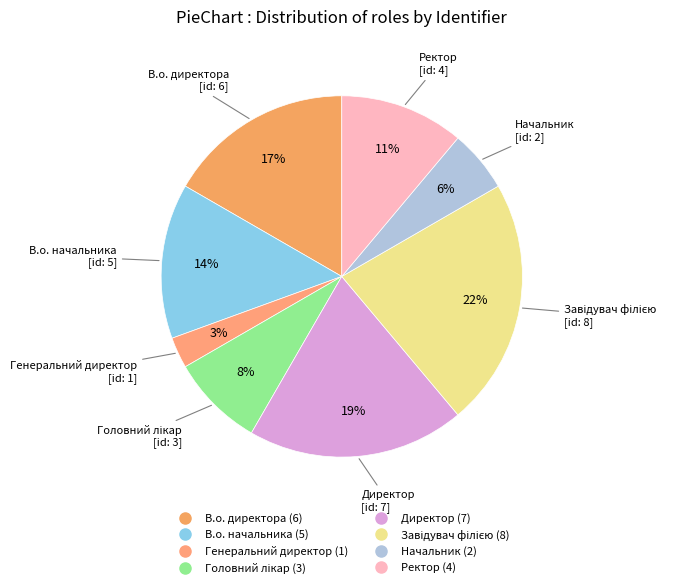

How many slices are in this pie chart?

8